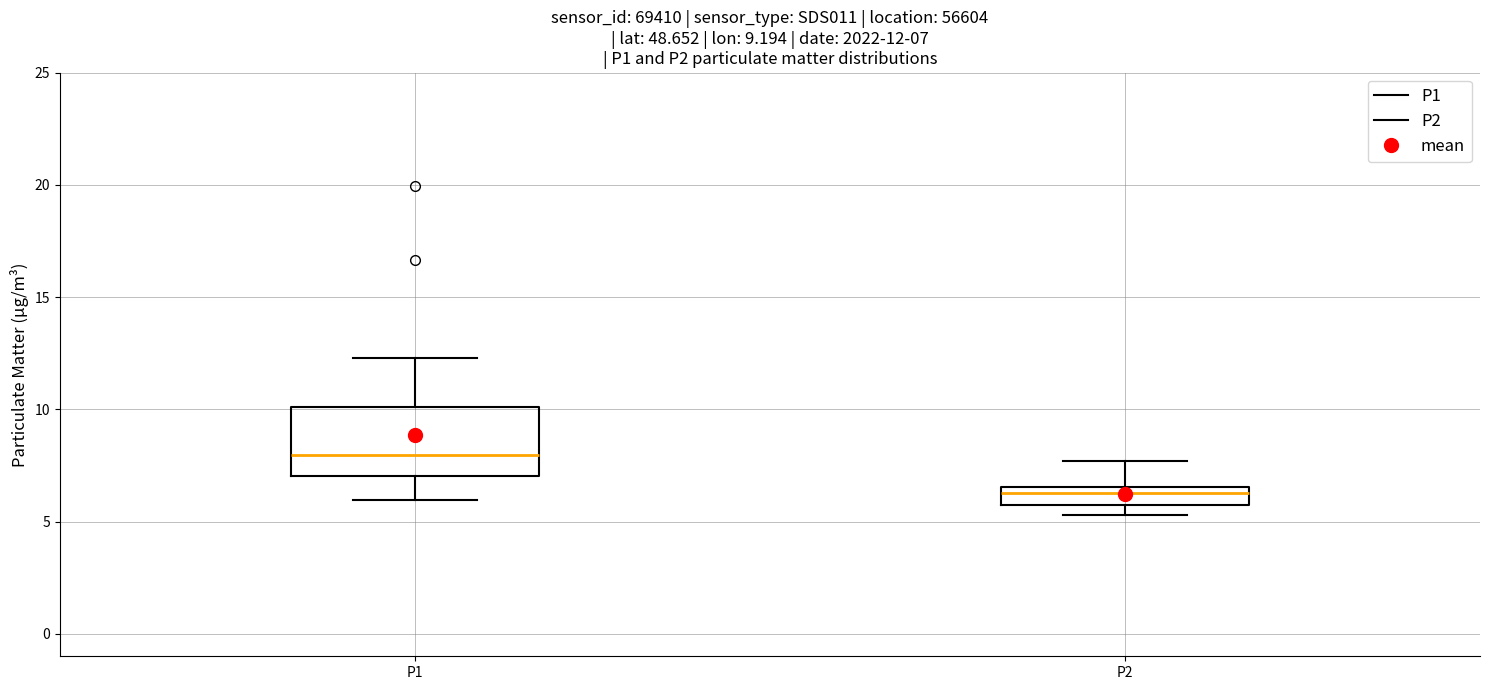

Which box has the highest median line?

P1